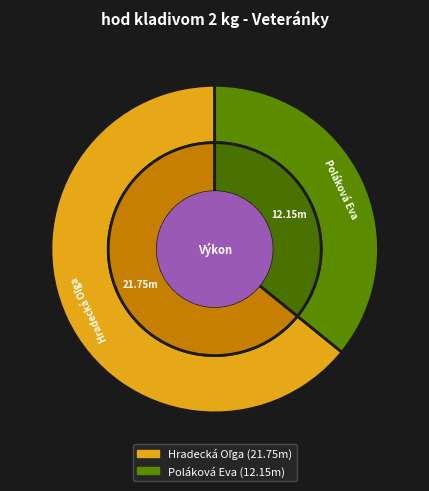

What percentage do Hradecká Oľga and Poláková Eva together represent?

100.0%